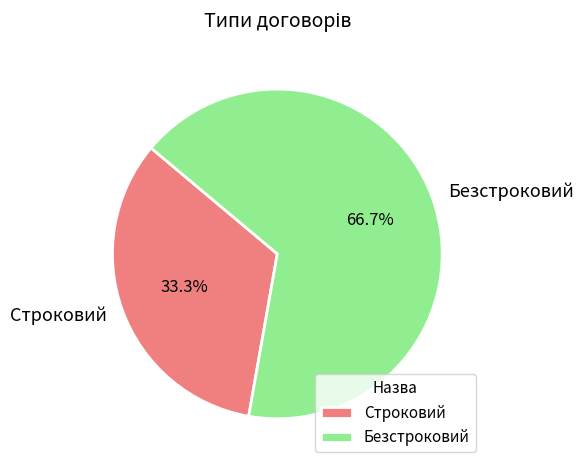

How many slices are in this pie chart?

2